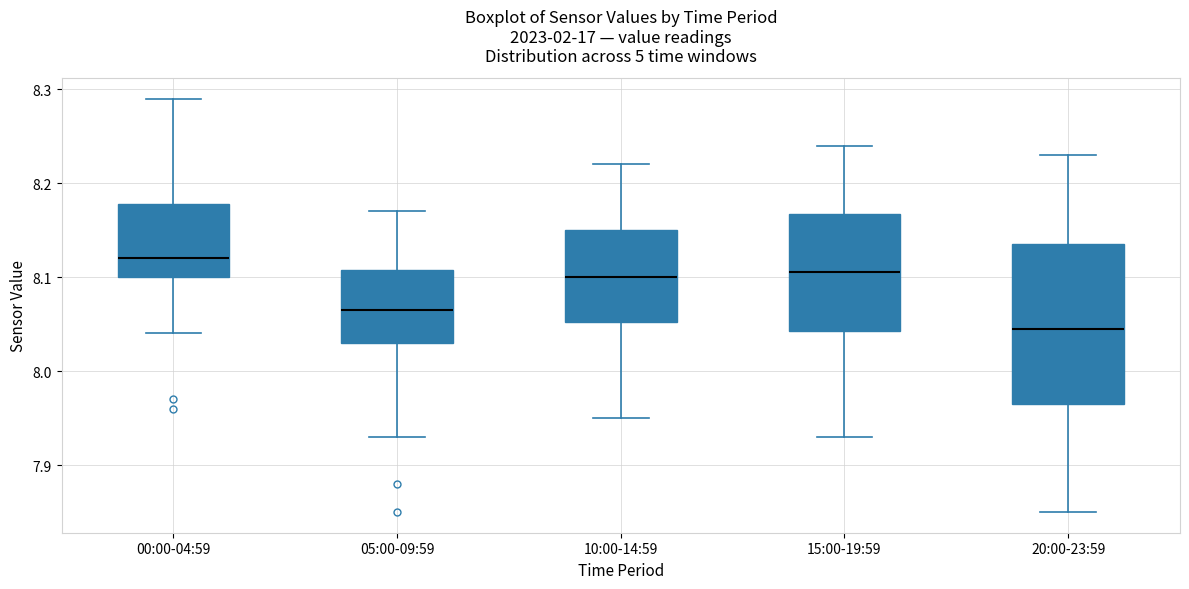

Reading left to right, transcribe this box plot: for each box, give where its median line is, the range the box spans, and where its two whiskers end, as read against the y-axis. The values are not printed on the chart, so give them approximately, as read against the axis.

00:00-04:59: median 8.12, box 8.10 to 8.18, whiskers 8.04 to 8.29
05:00-09:59: median 8.07, box 8.03 to 8.11, whiskers 7.93 to 8.17
10:00-14:59: median 8.10, box 8.05 to 8.15, whiskers 7.95 to 8.22
15:00-19:59: median 8.11, box 8.04 to 8.17, whiskers 7.93 to 8.24
20:00-23:59: median 8.05, box 7.97 to 8.14, whiskers 7.85 to 8.23